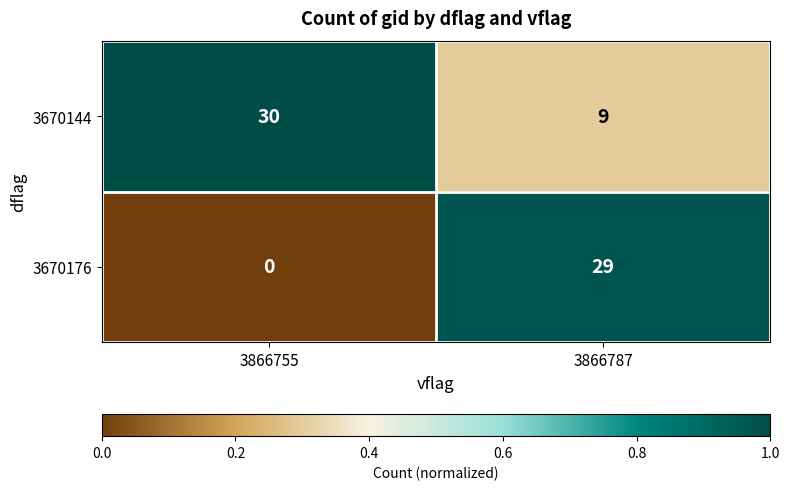

Which series has the widest spread of values?

3670176